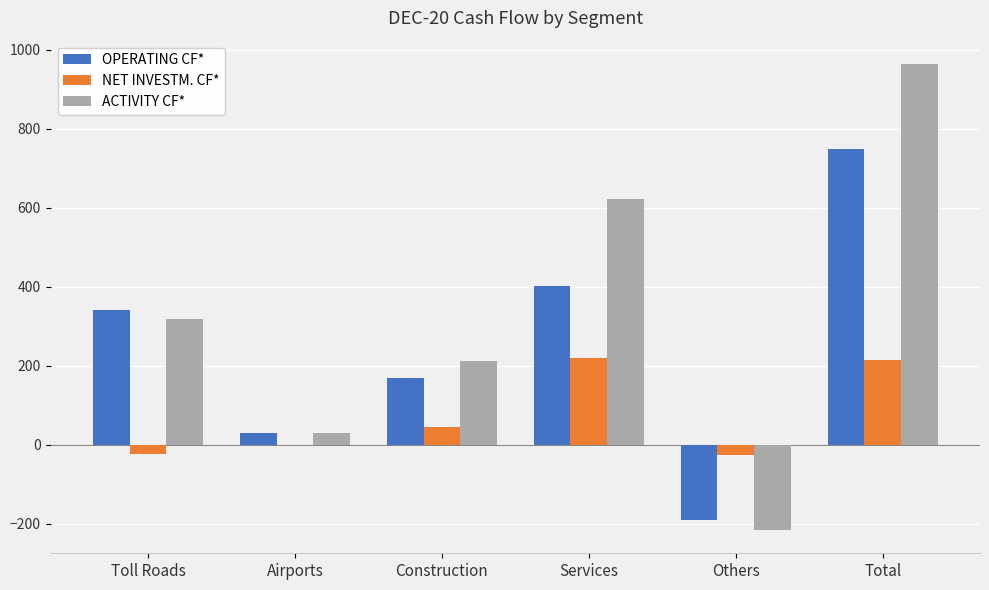

Is the value of OPERATING CF* at Toll Roads greater than the value of NET INVESTM. CF* at Total?

Yes